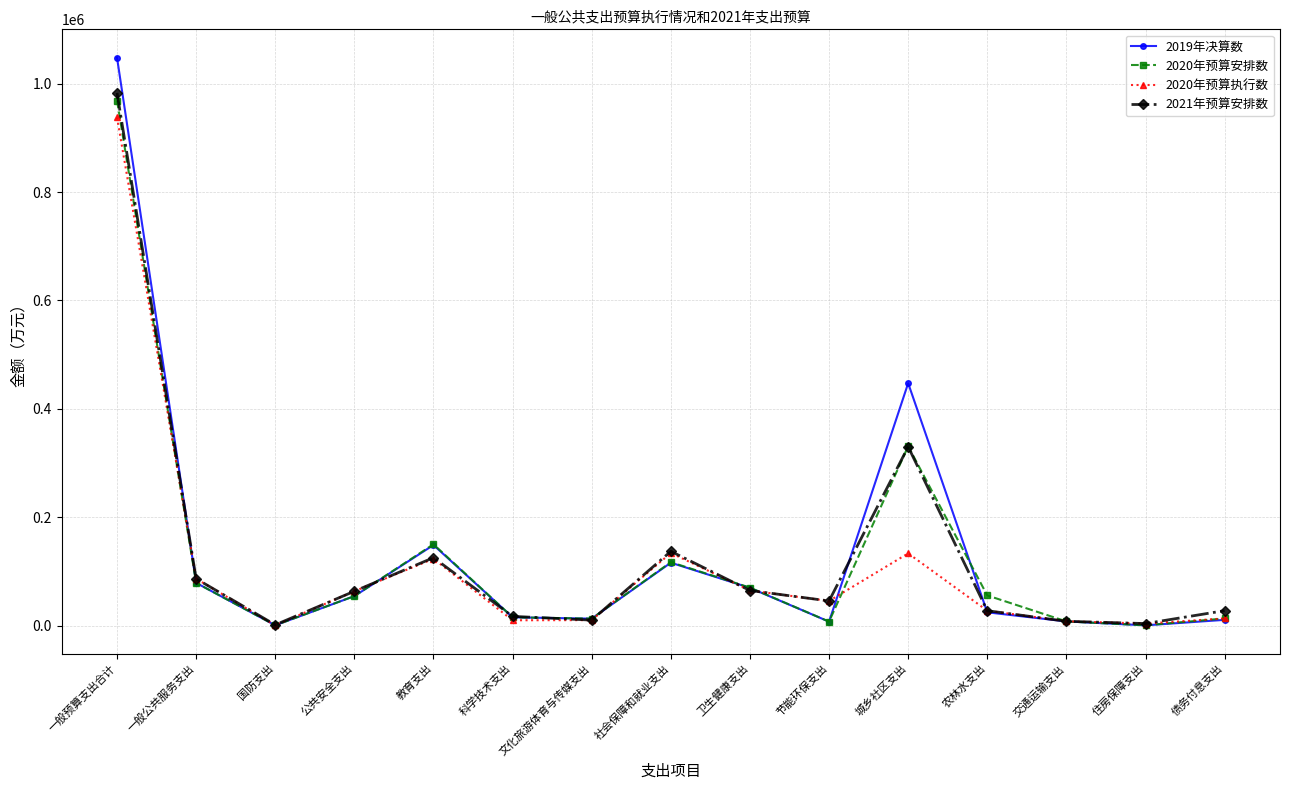

True or false: 2019年决算数 has a value of 78740.0 at 一般公共服务支出.

True